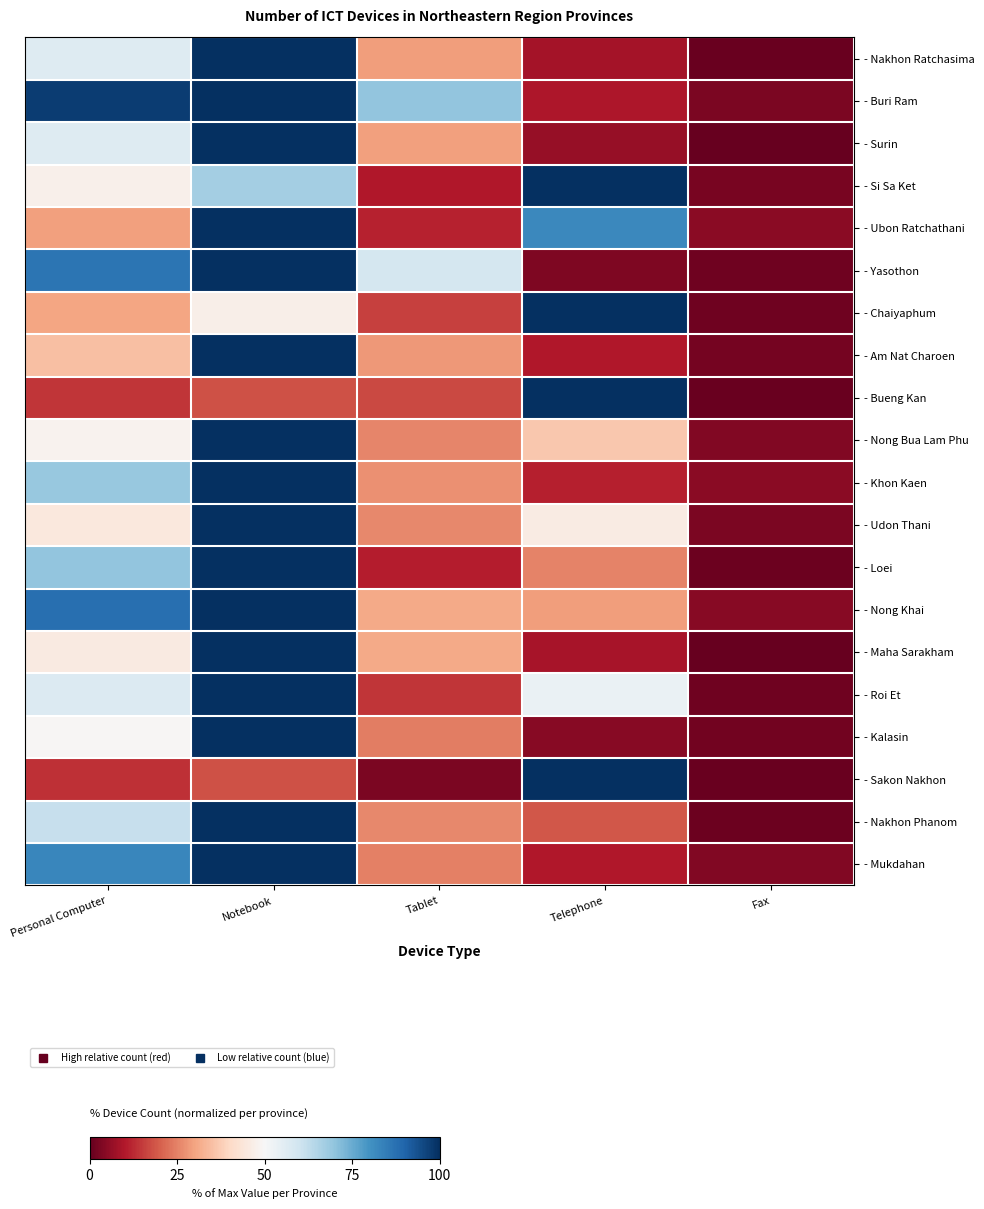

Rank the series at Notebook from lowest to highest value.

- Sakon Nakhon, - Bueng Kan, - Chaiyaphum, - Si Sa Ket, - Nakhon Ratchasima, - Buri Ram, - Surin, - Ubon Ratchathani, - Yasothon, - Am Nat Charoen, - Nong Bua Lam Phu, - Khon Kaen, - Udon Thani, - Loei, - Nong Khai, - Maha Sarakham, - Roi Et, - Kalasin, - Nakhon Phanom, - Mukdahan